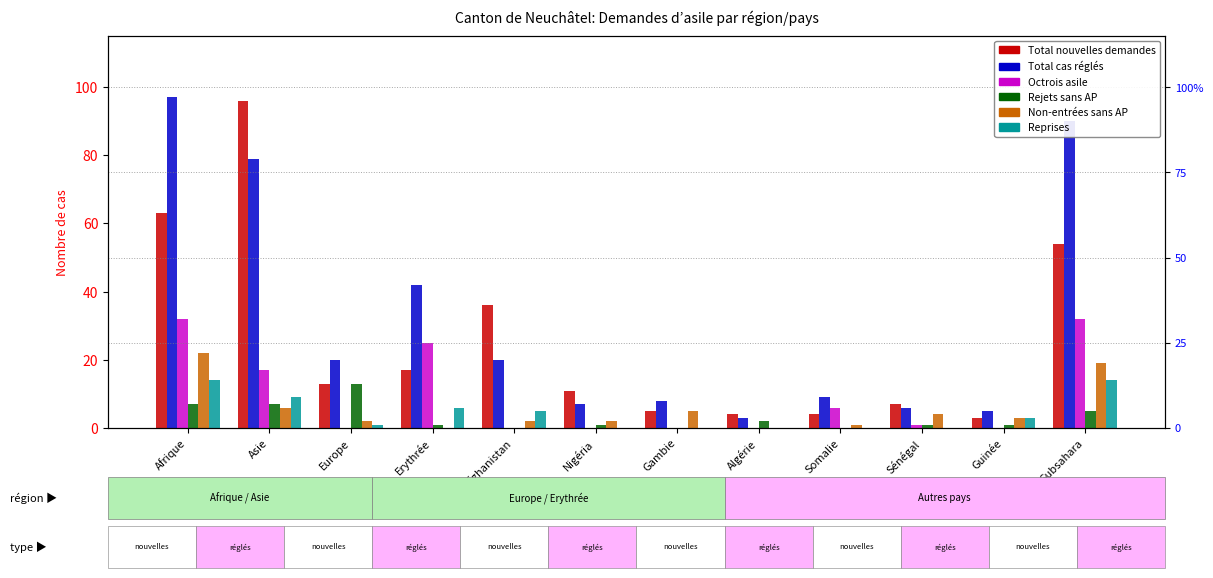

How many bars are there in each group?

6